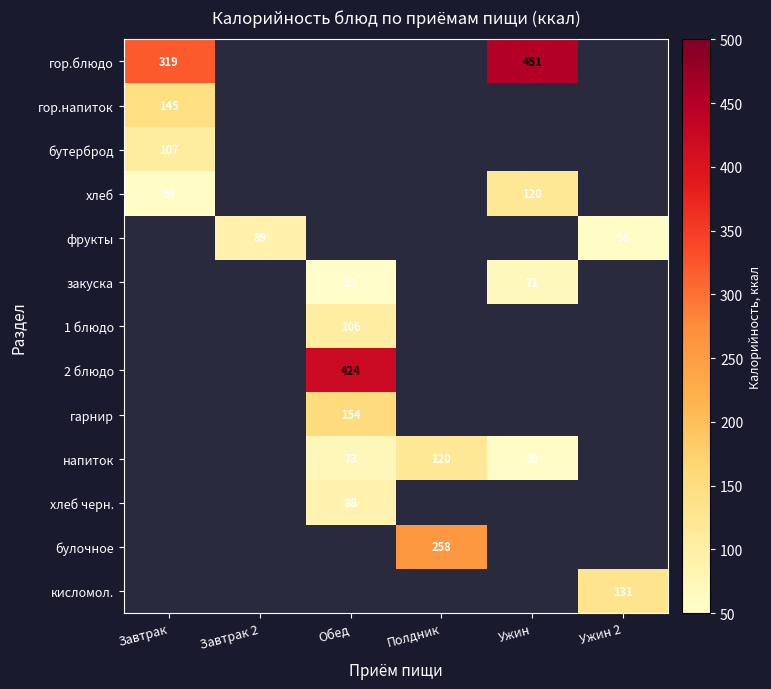

The value of гор.напиток at Завтрак is 145. True or false?

True